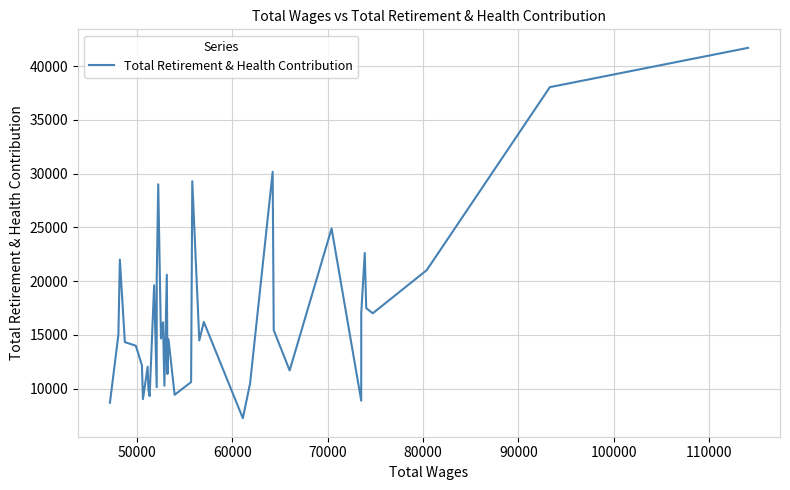

What is the difference between the maximum and minimum values?

34471